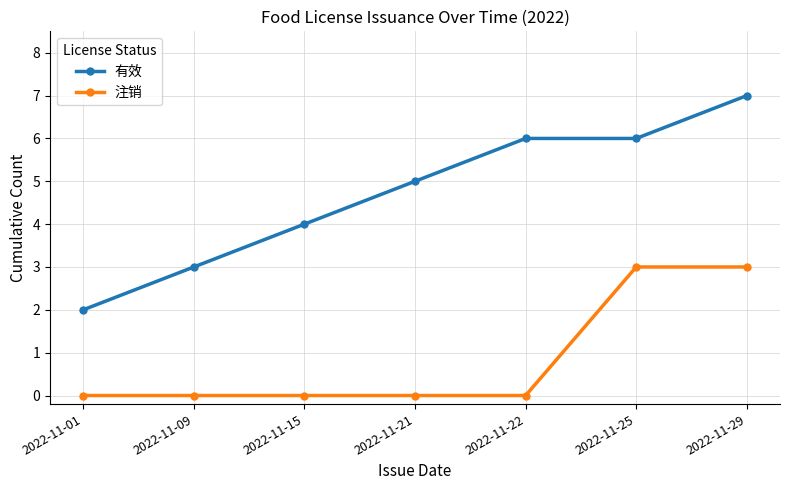

Which series has the largest total across all categories?

有效